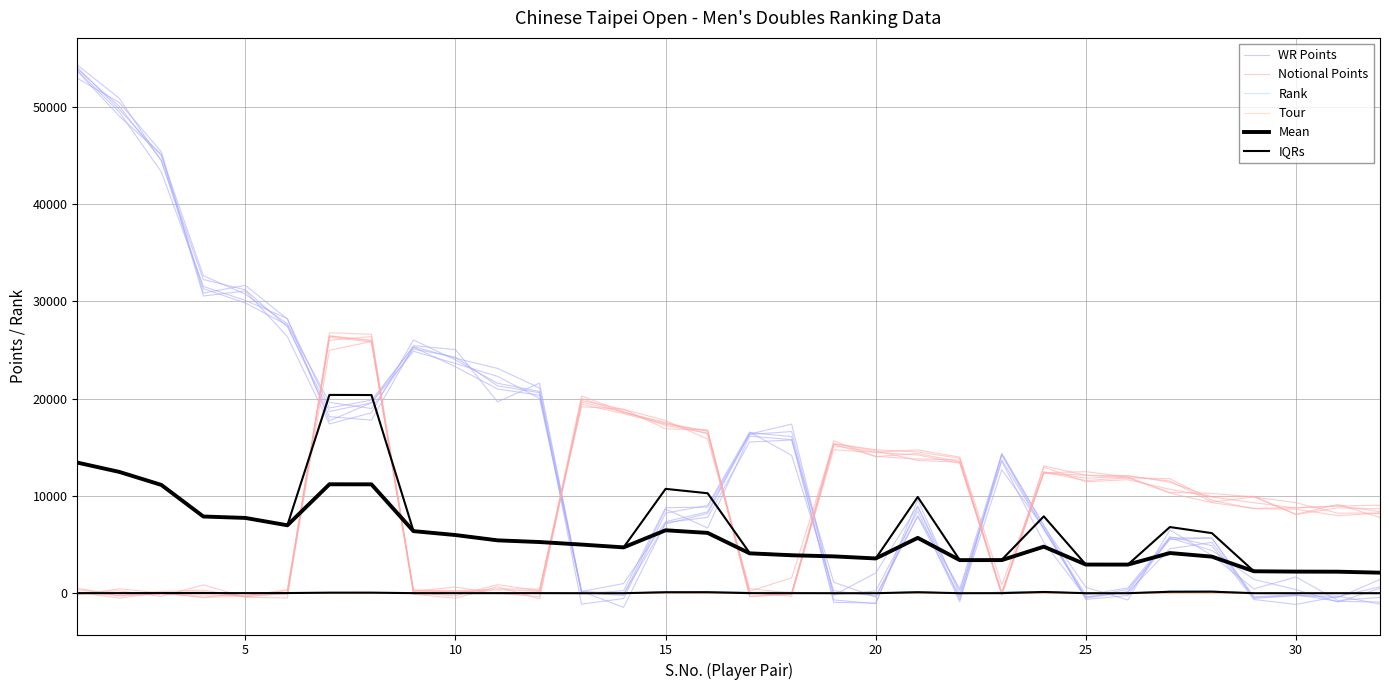

What is the difference between the maximum and minimum values in the IQRs series?

156.5